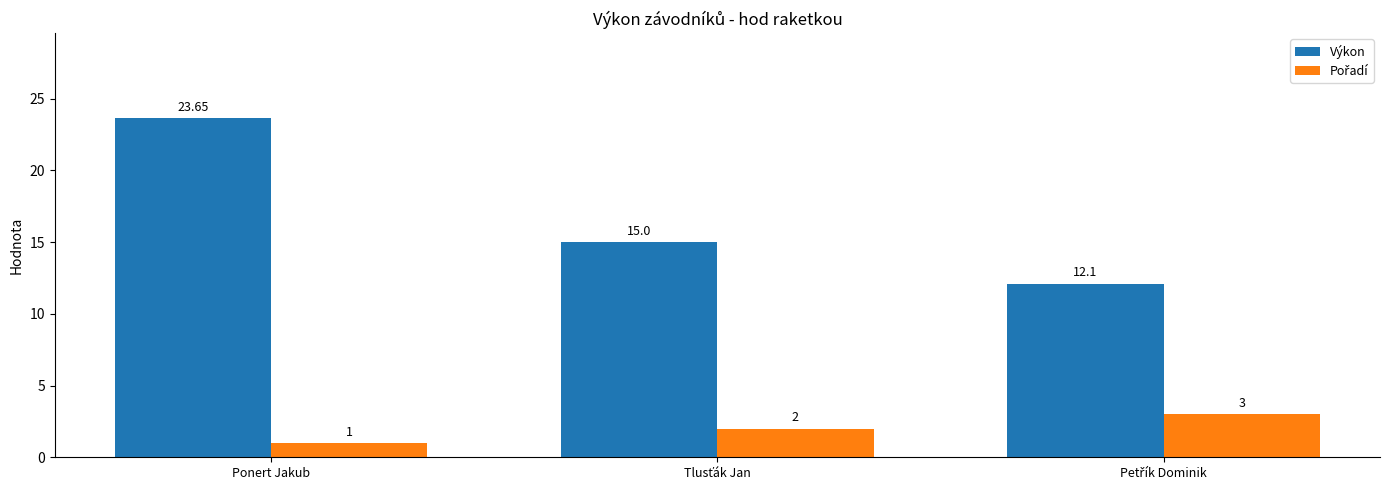

At which category is the sum across all series the highest?

Ponert Jakub